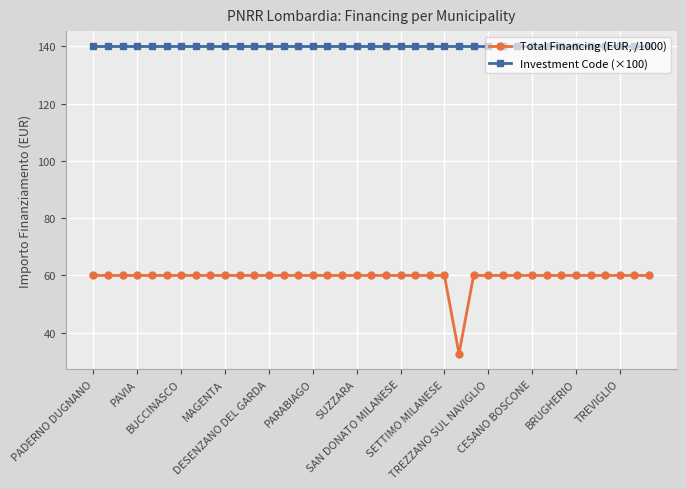

Does the chart display data point markers on the line(s)?

Yes